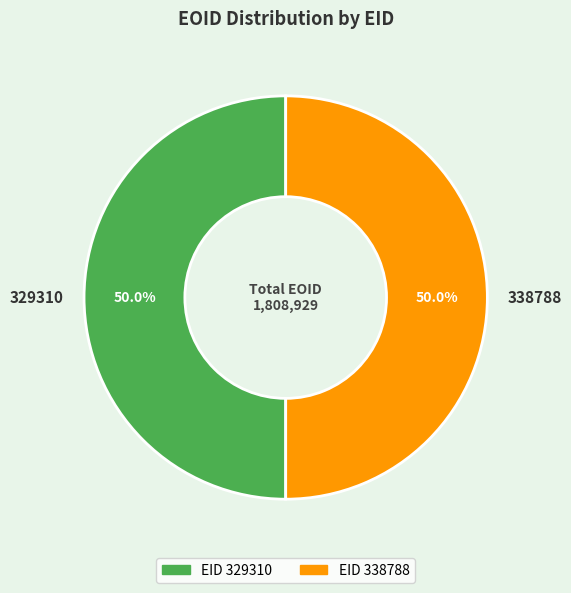

What is the ratio of the value at 338788 to the value at 329310?

1.0